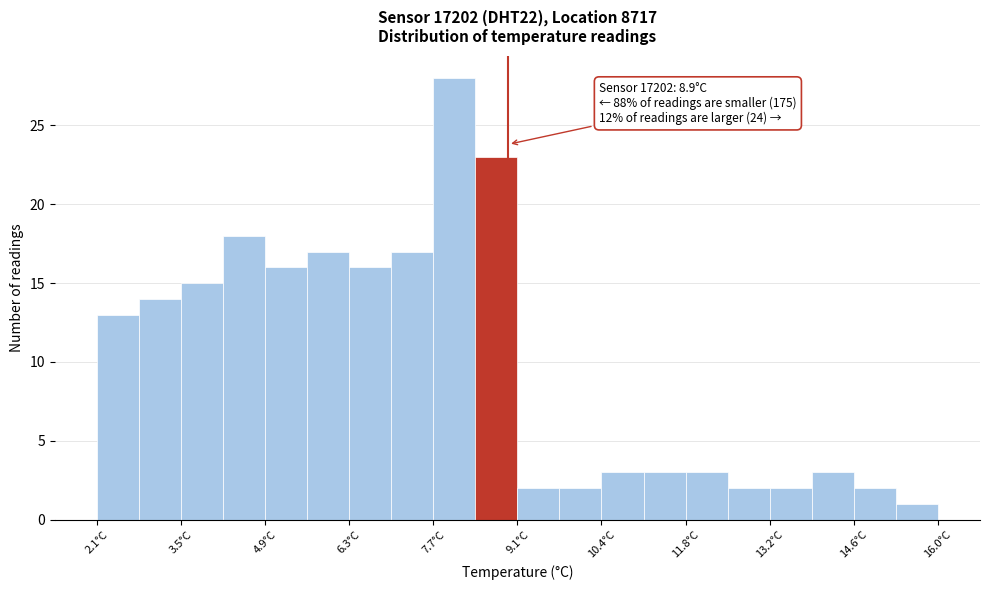

Around what value on the x-axis is the tallest bar? Give the approximate position of its centre, as read against the axis.

8.0